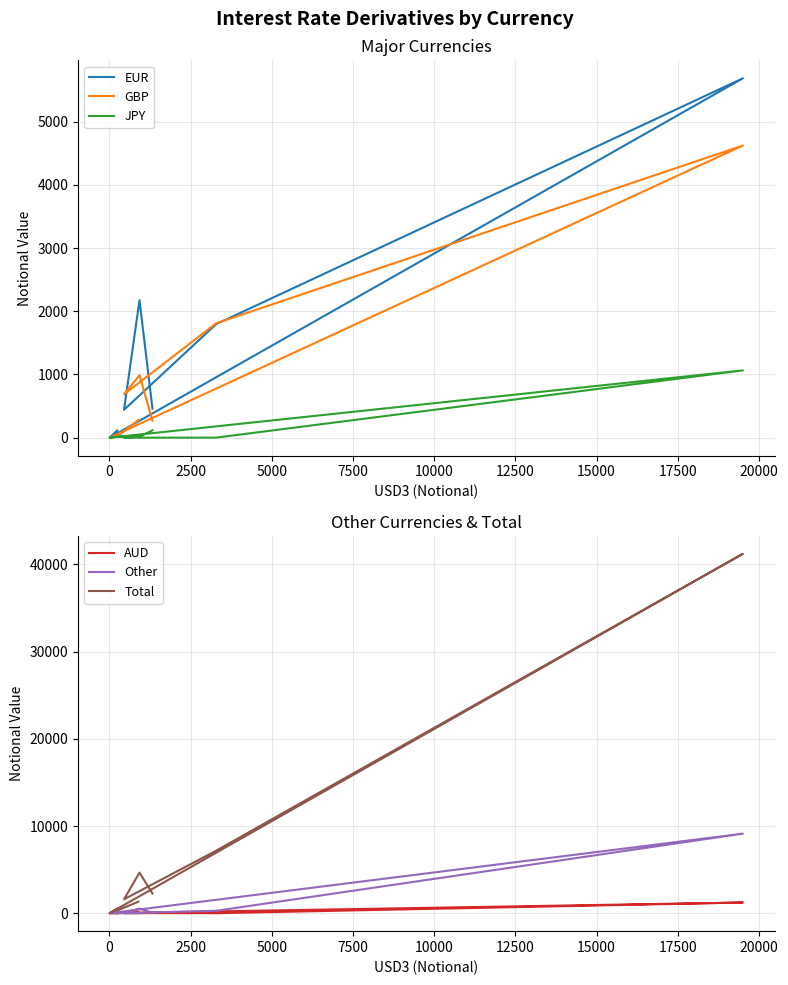

What is the average value of the GBP series?

965